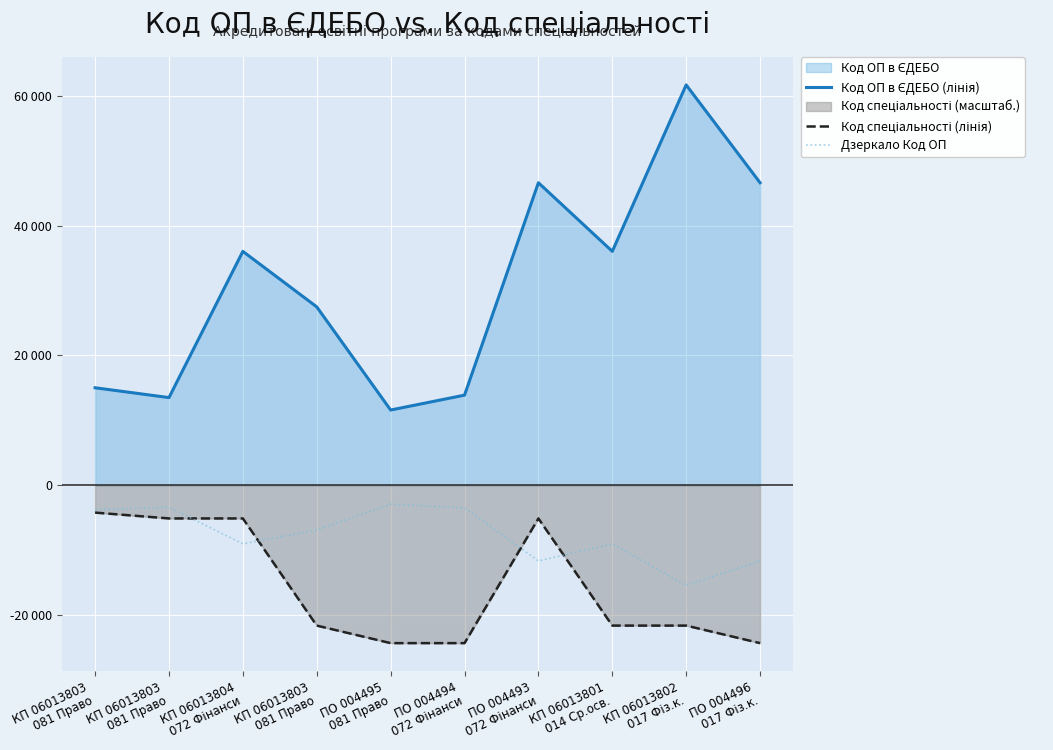

How many interior local peaks does the Код спеціальності (лінія) series have?

1